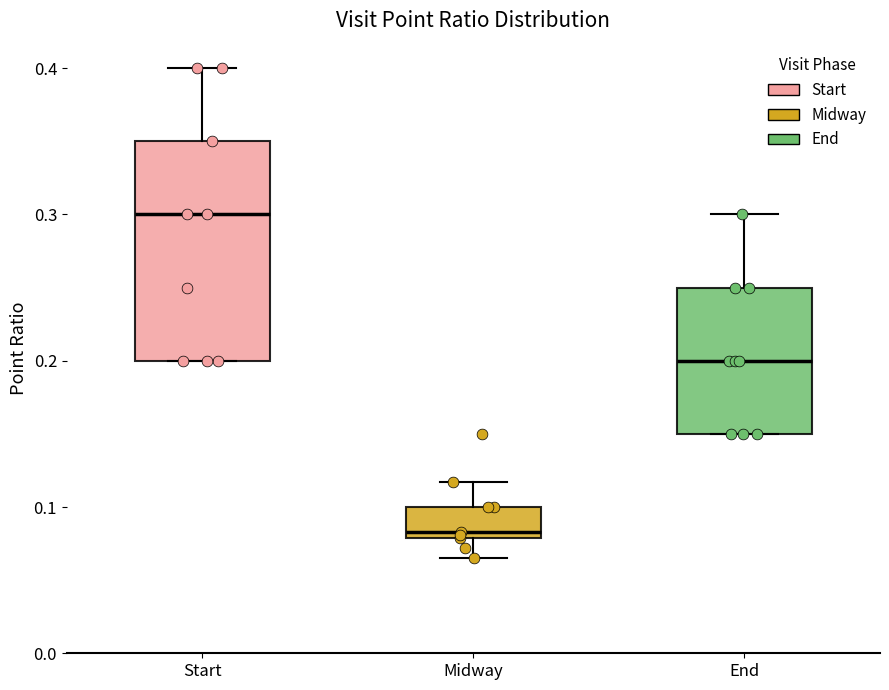

Which box is the tallest, from its lower edge to its upper edge?

Start